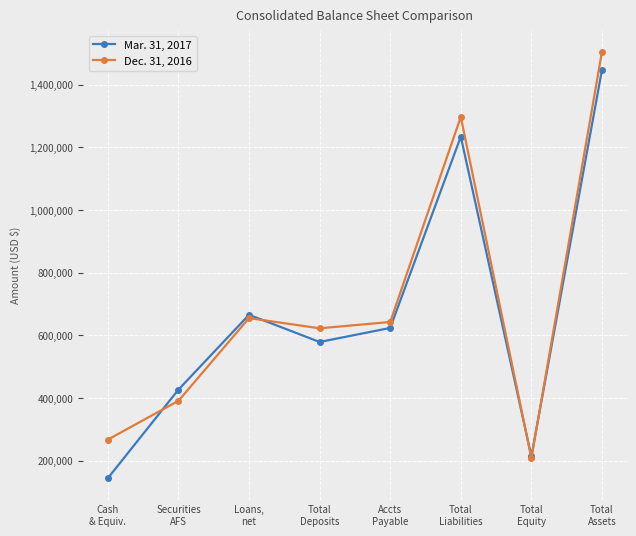

Between which two adjacent categories do Dec. 31, 2016 and Mar. 31, 2017 first intersect?

Cash
& Equiv. and Securities
AFS